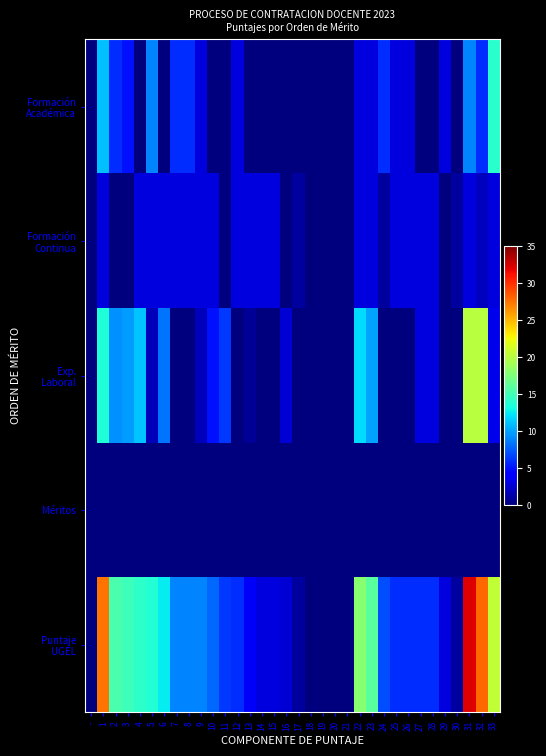

List the series in order of their peak value, lowest first.

Méritos, Formación Continua, Formación Académica, Exp. Laboral, Puntaje UGEL